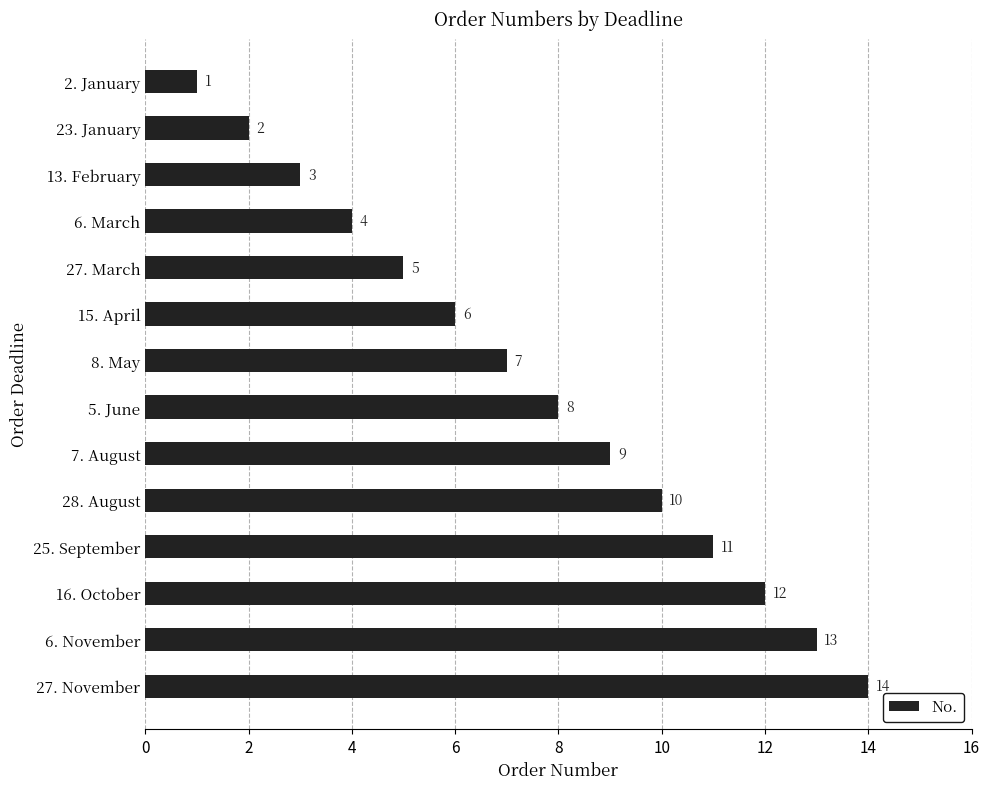

Does the chart contain any negative values?

No